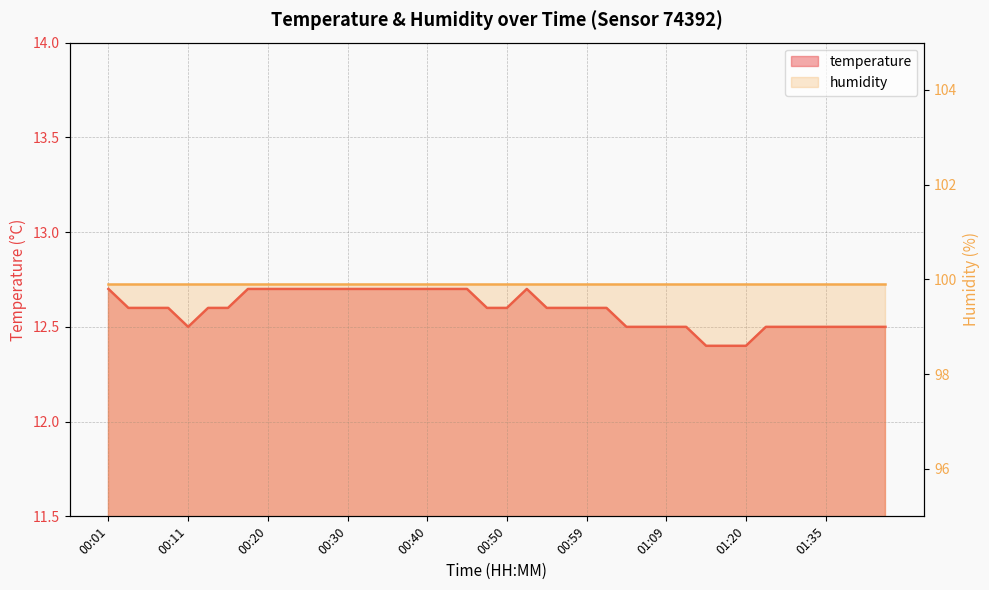

Where is the first local minimum?

00:11